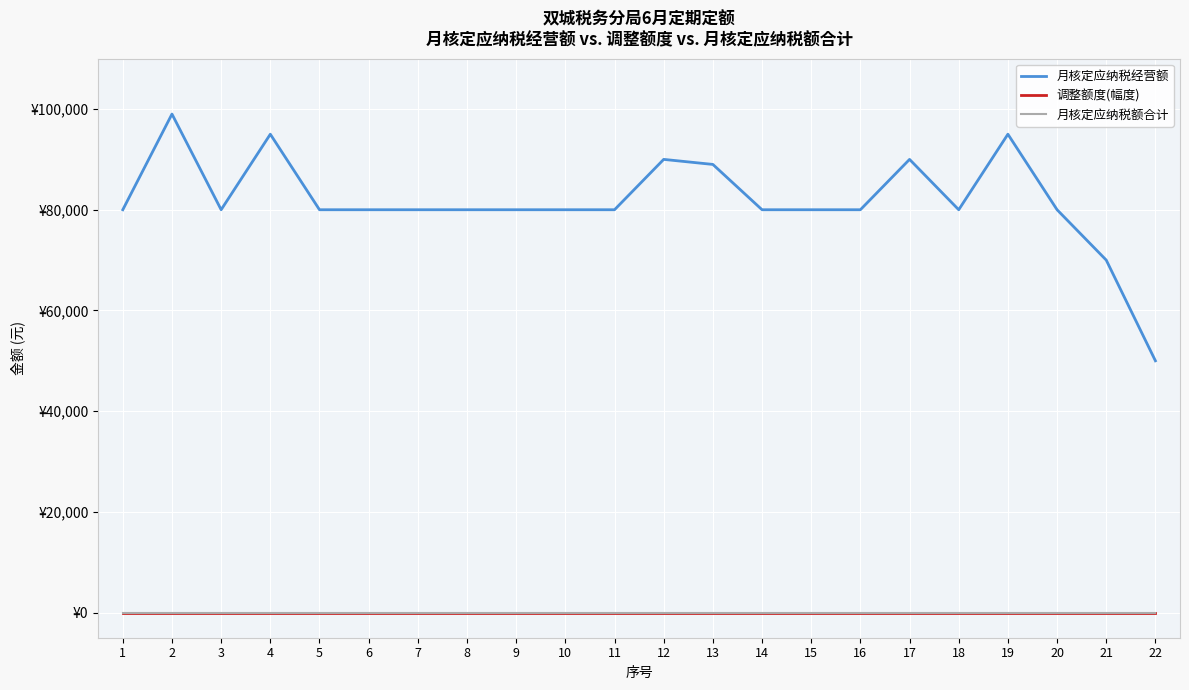

At how many categories does at least one series exceed 94637?

3